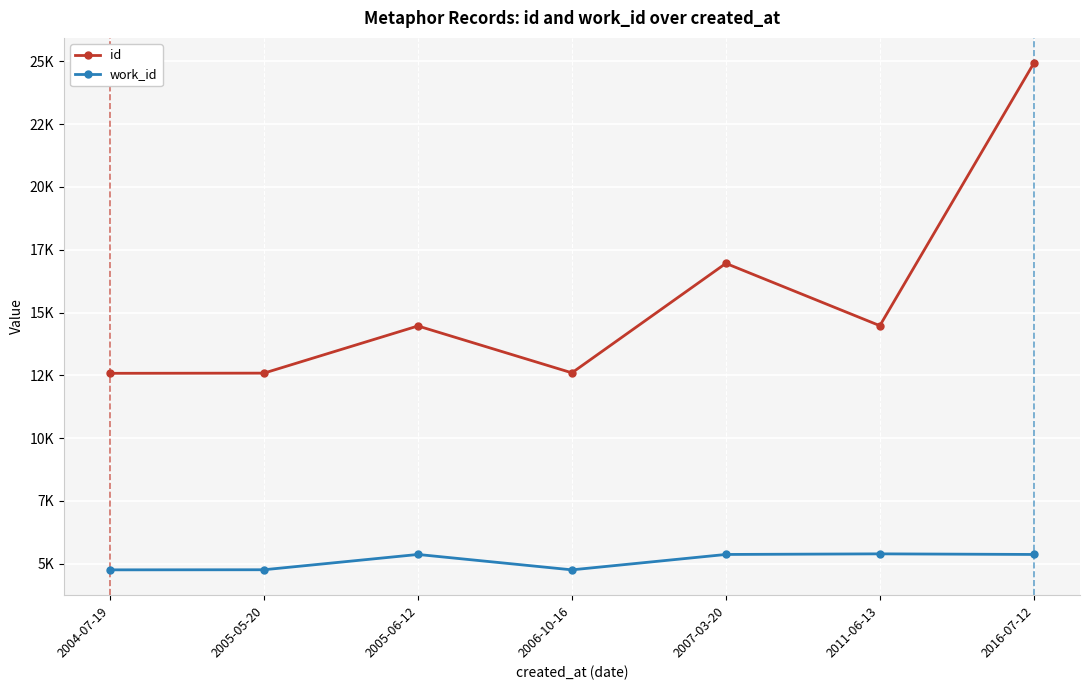

True or false: id and work_id intersect in this chart.

False